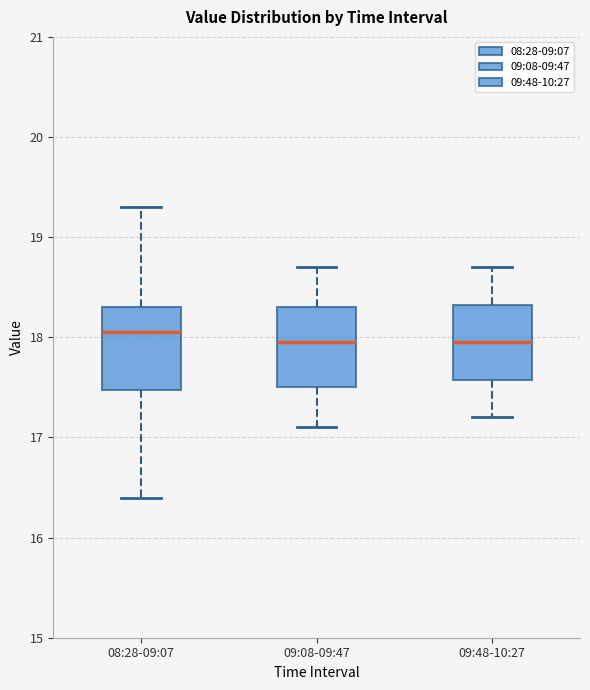

Where does the median line of the box for 09:48-10:27 sit on the y-axis? The values are not printed on the chart, so give them approximately, as read against the axis.

18.0